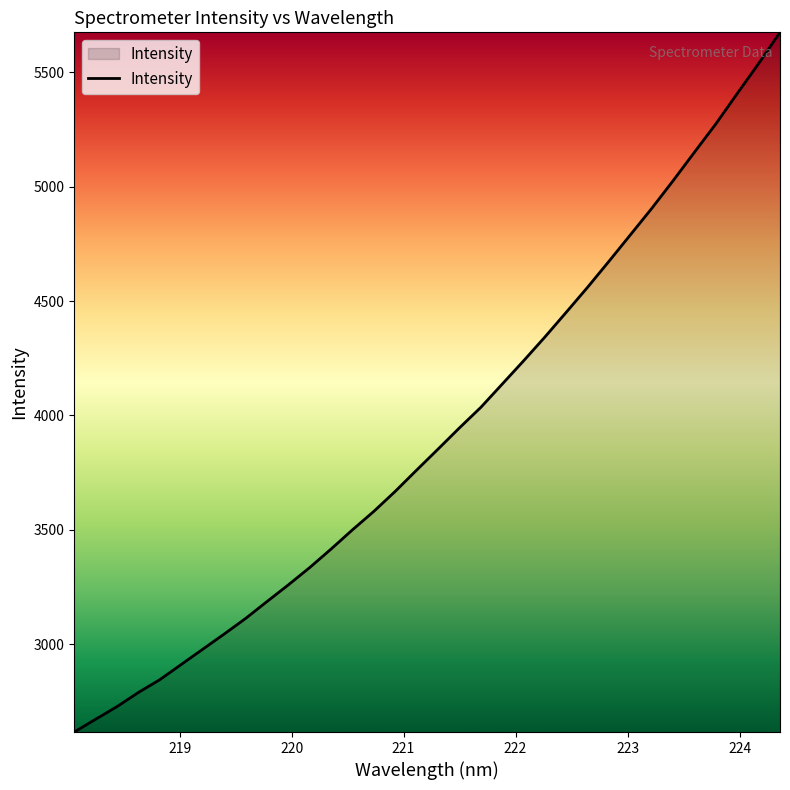

What is the minimum value shown in the chart?

2615.3